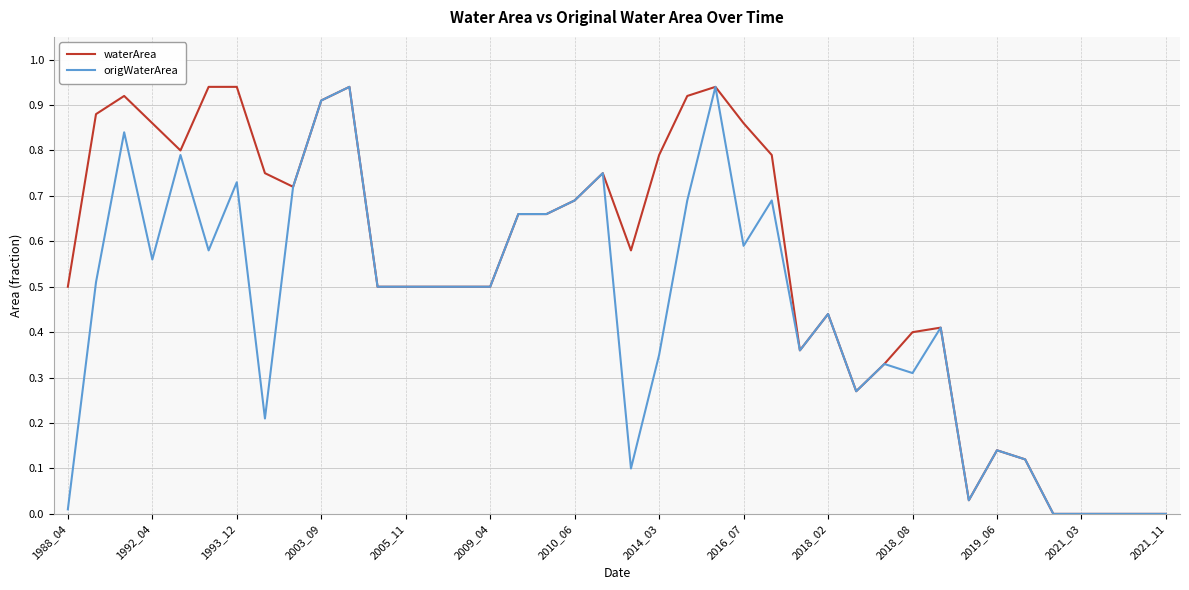

Rank the series by their average value, from lowest to highest.

origWaterArea, waterArea